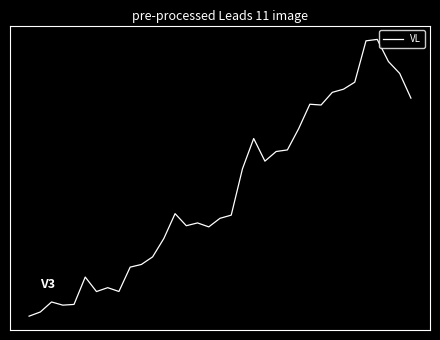

What is the average value?

-0.1